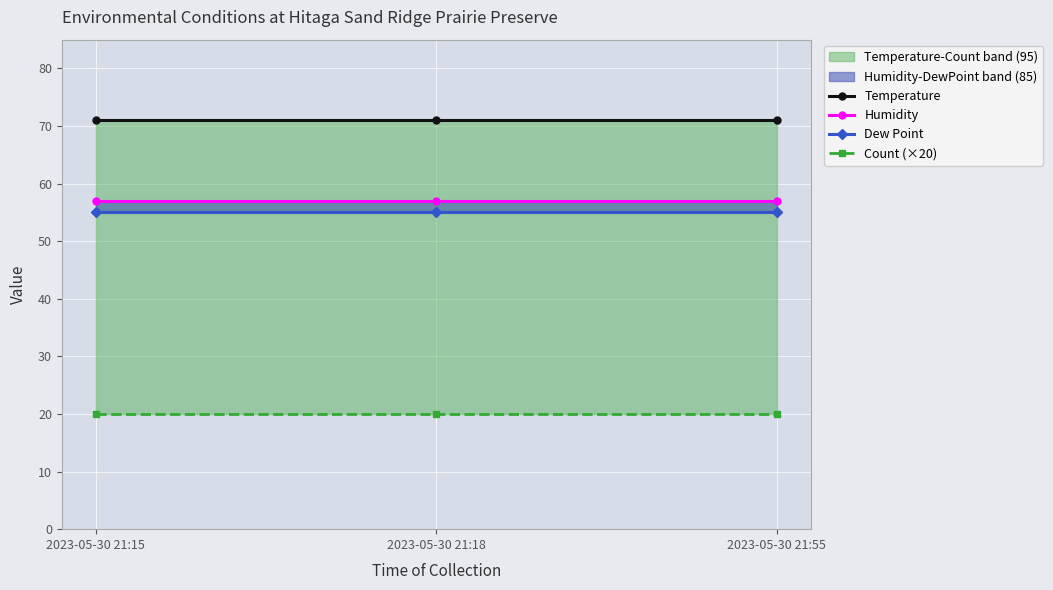

What is the sum of all Dew Point values?

165